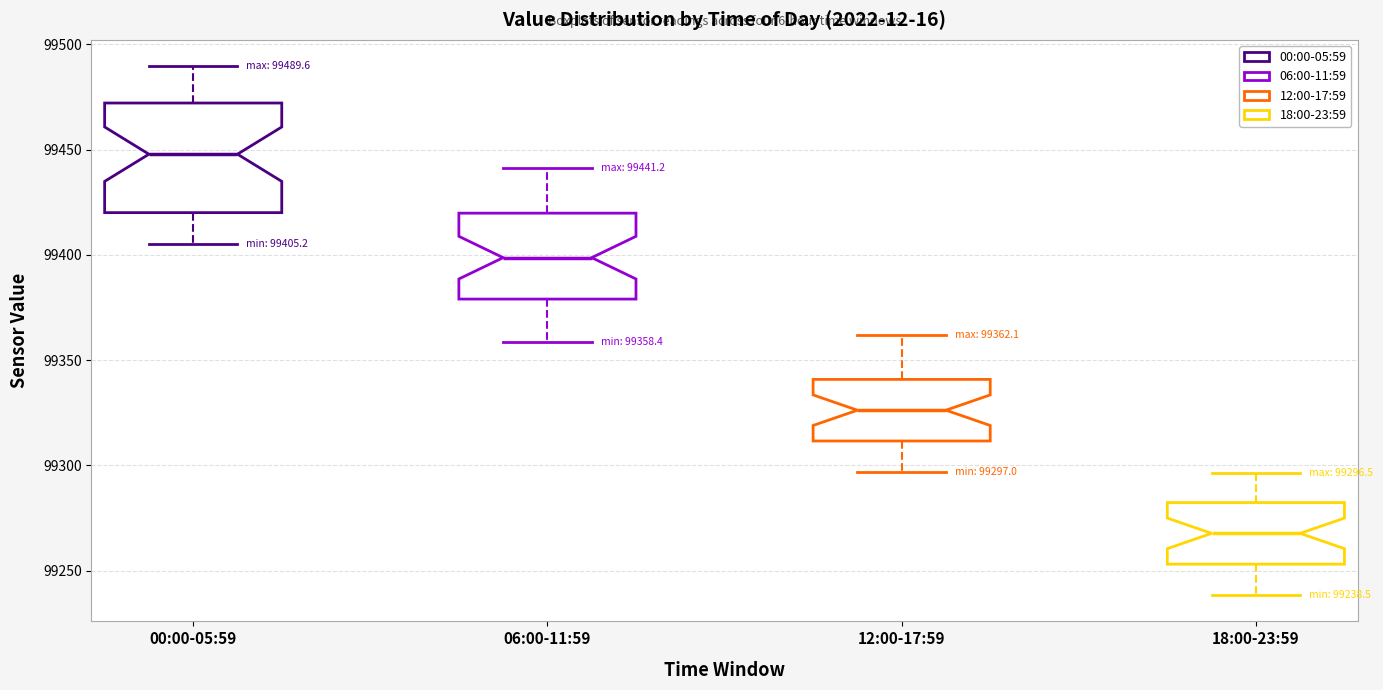

Which box has the highest median line?

00:00-05:59